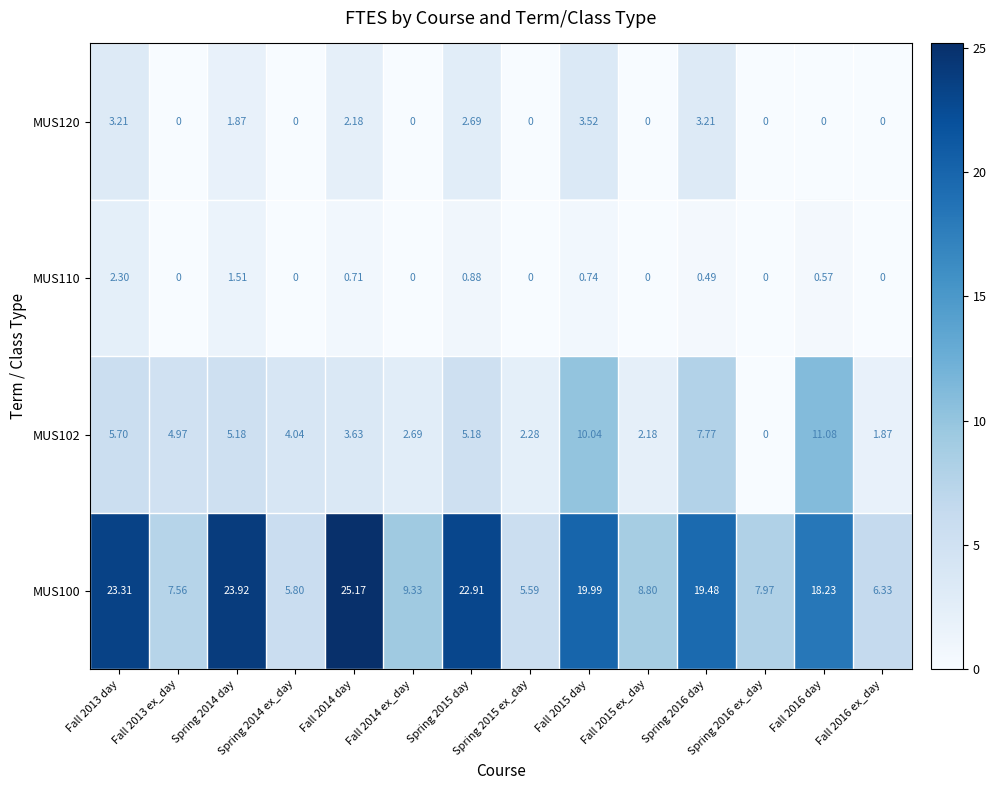

What is the spread (max minus min) of values at Fall 2016 day?

18.2